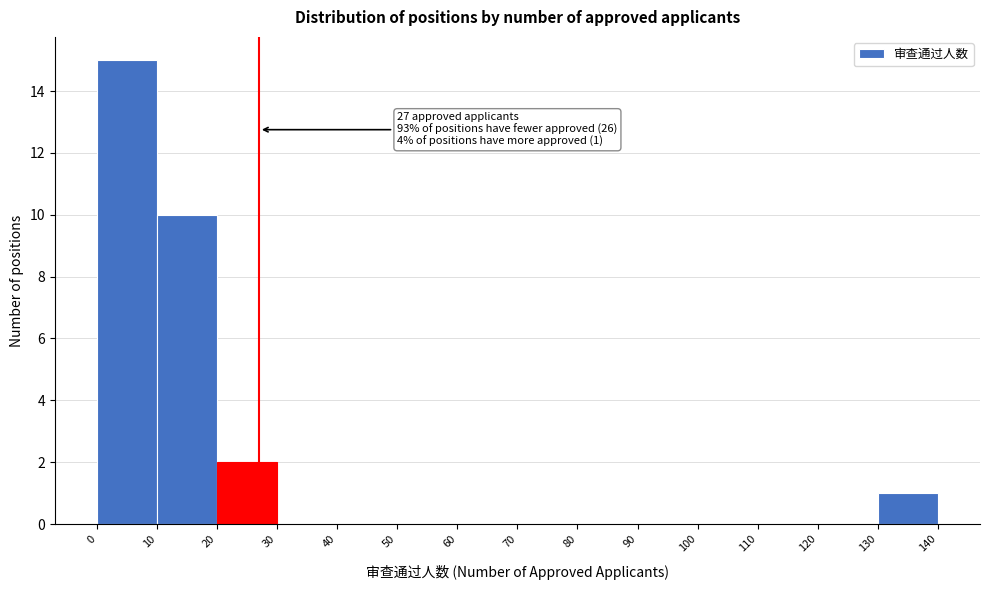

Which range on the x-axis has the tallest bar?

0 to 10